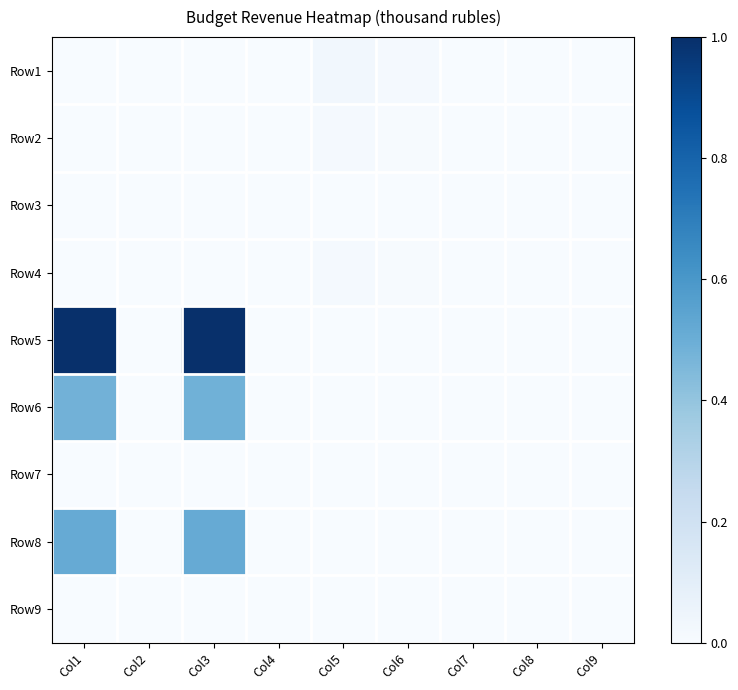

Reading right to left, transcribe all the data shown in this chart.

Row1: Col9=0.0	Col8=0.0	Col7=0.0	Col6=0.0	Col5=0.0	Col4=0.0	Col3=0.0	Col2=0.0	Col1=0.0
Row2: Col9=0.0	Col8=0.0	Col7=0.0	Col6=0.0	Col5=0.0	Col4=0.0	Col3=0.0	Col2=0.0	Col1=0.0
Row3: Col9=0.0	Col8=0.0	Col7=0.0	Col6=0.0	Col5=0.0	Col4=0.0	Col3=0.0	Col2=0.0	Col1=0.0
Row4: Col9=0.0	Col8=0.0	Col7=0.0	Col6=0.0	Col5=0.0	Col4=0.0	Col3=0.0	Col2=0.0	Col1=0.0
Row5: Col9=0.0	Col8=0.0	Col7=0.0	Col6=0.0	Col5=0.0	Col4=0.0	Col3=1.0	Col2=0.0	Col1=1.0
Row6: Col9=0.0	Col8=0.0	Col7=0.0	Col6=0.0	Col5=0.0	Col4=0.0	Col3=0.5	Col2=0.0	Col1=0.5
Row7: Col9=0.0	Col8=0.0	Col7=0.0	Col6=0.0	Col5=0.0	Col4=0.0	Col3=0.0	Col2=0.0	Col1=0.0
Row8: Col9=0.0	Col8=0.0	Col7=0.0	Col6=0.0	Col5=0.0	Col4=0.0	Col3=0.5	Col2=0.0	Col1=0.5
Row9: Col9=0.0	Col8=0.0	Col7=0.0	Col6=0.0	Col5=0.0	Col4=0.0	Col3=0.0	Col2=0.0	Col1=0.0